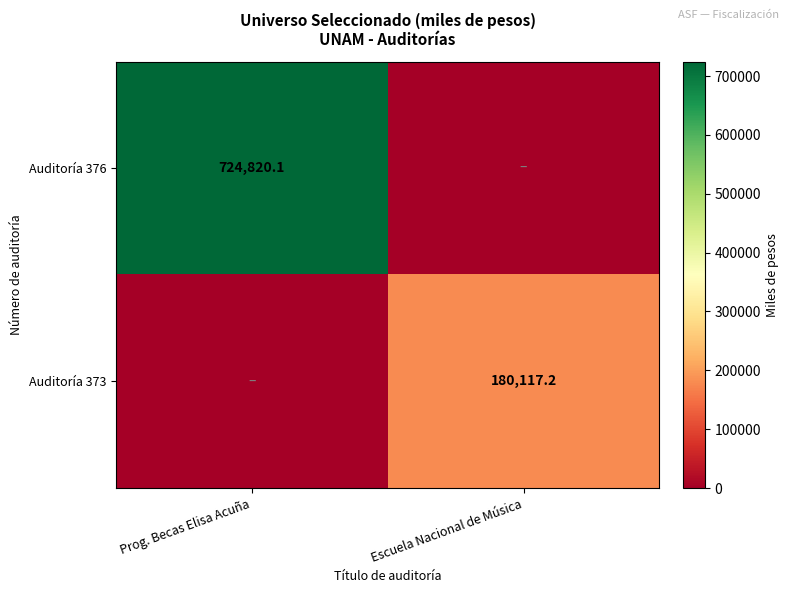

True or false: Auditoría 373 has a value of 180117.2 at Escuela Nacional de Música.

True